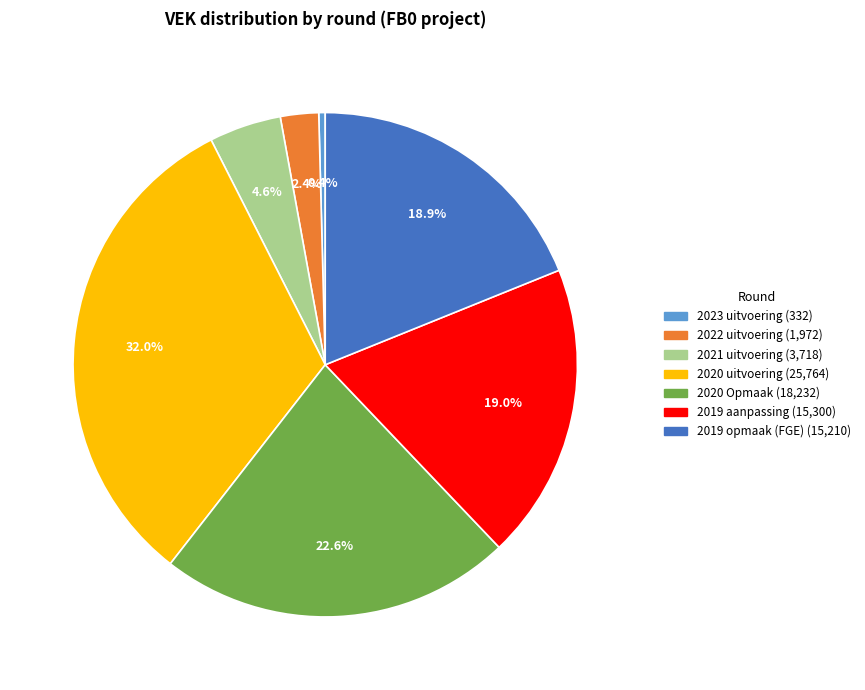

Is there any slice that represents more than half of the pie?

No